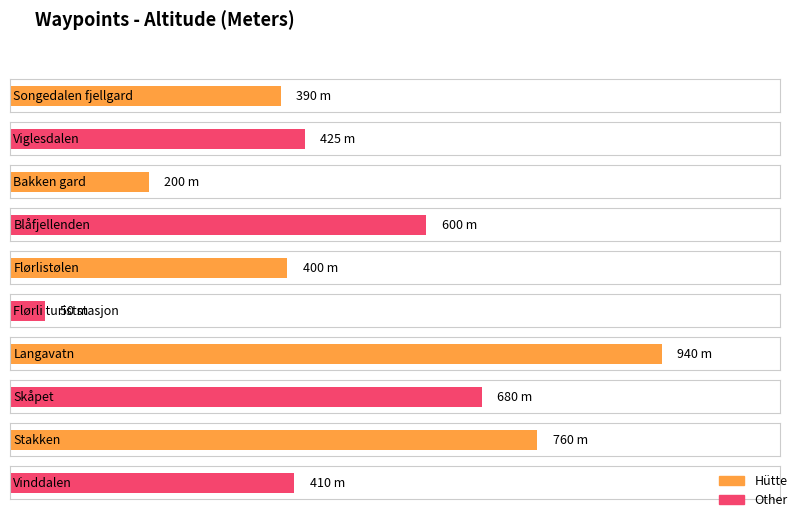

Reading right to left, transcribe all the data shown in this chart.

Vinddalen=410	Stakken=760	Skåpet=680	Langavatn=940	Flørli turiststasjon=50	Flørlistølen=400	Blåfjellenden=600	Bakken gard=200	Viglesdalen=425	Songedalen fjellgard=390